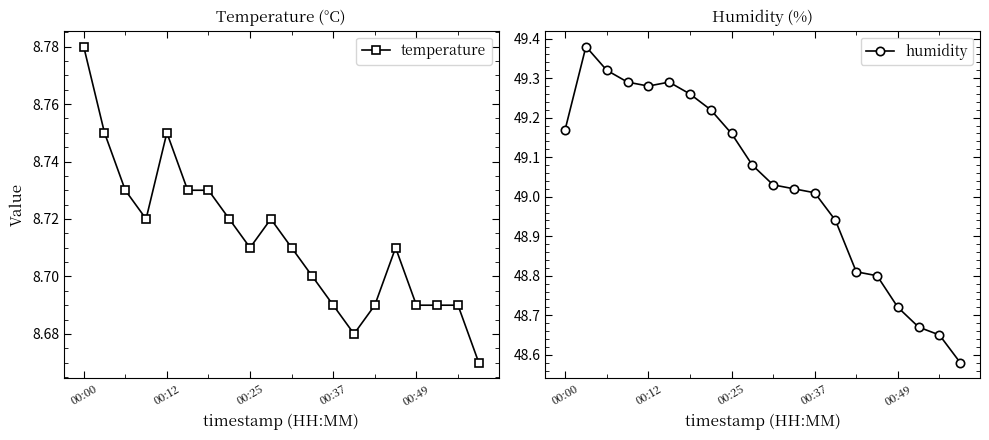

True or false: temperature has more than 2 points higher than both neighbors.

True